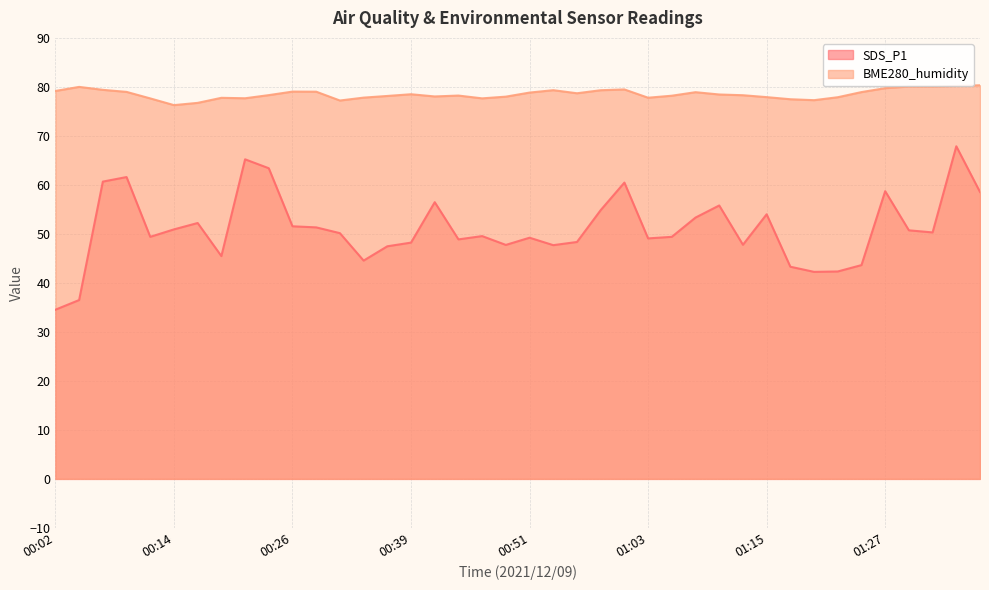

At 01:23, list the series in order from smallest to largest.

SDS_P1, BME280_humidity